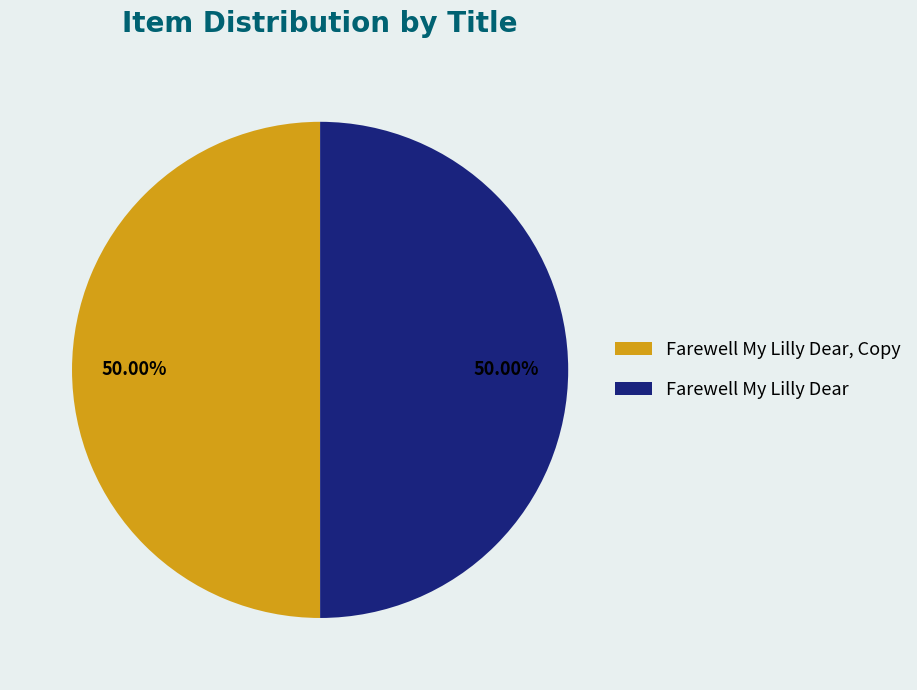

Combined, do Farewell My Lilly Dear and Farewell My Lilly Dear, Copy account for over 50%?

Yes